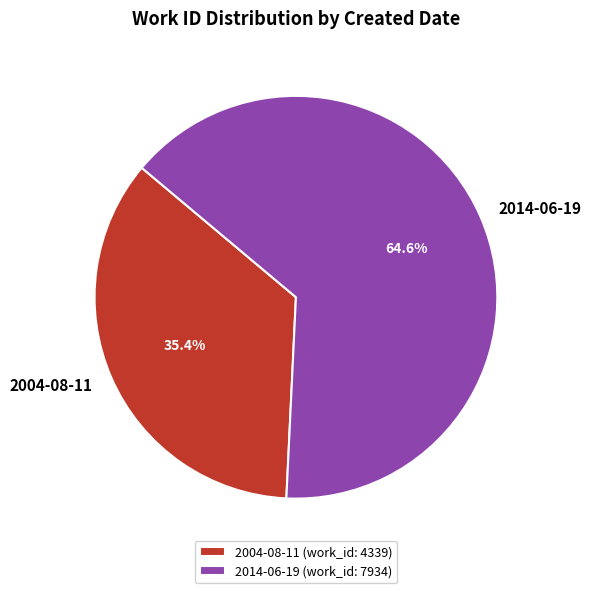

What percentage is the 2014-06-19 slice, to the nearest percent?

65%